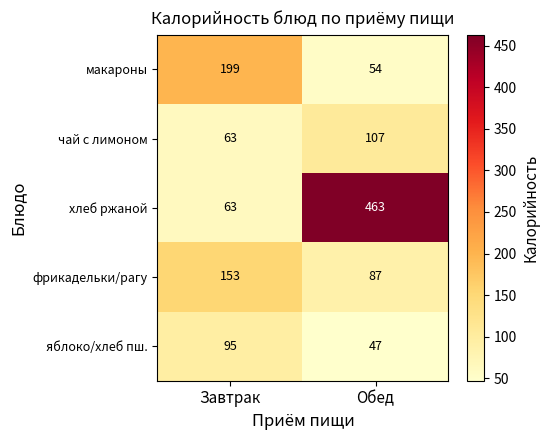

Read the макароны value at Завтрак.

199